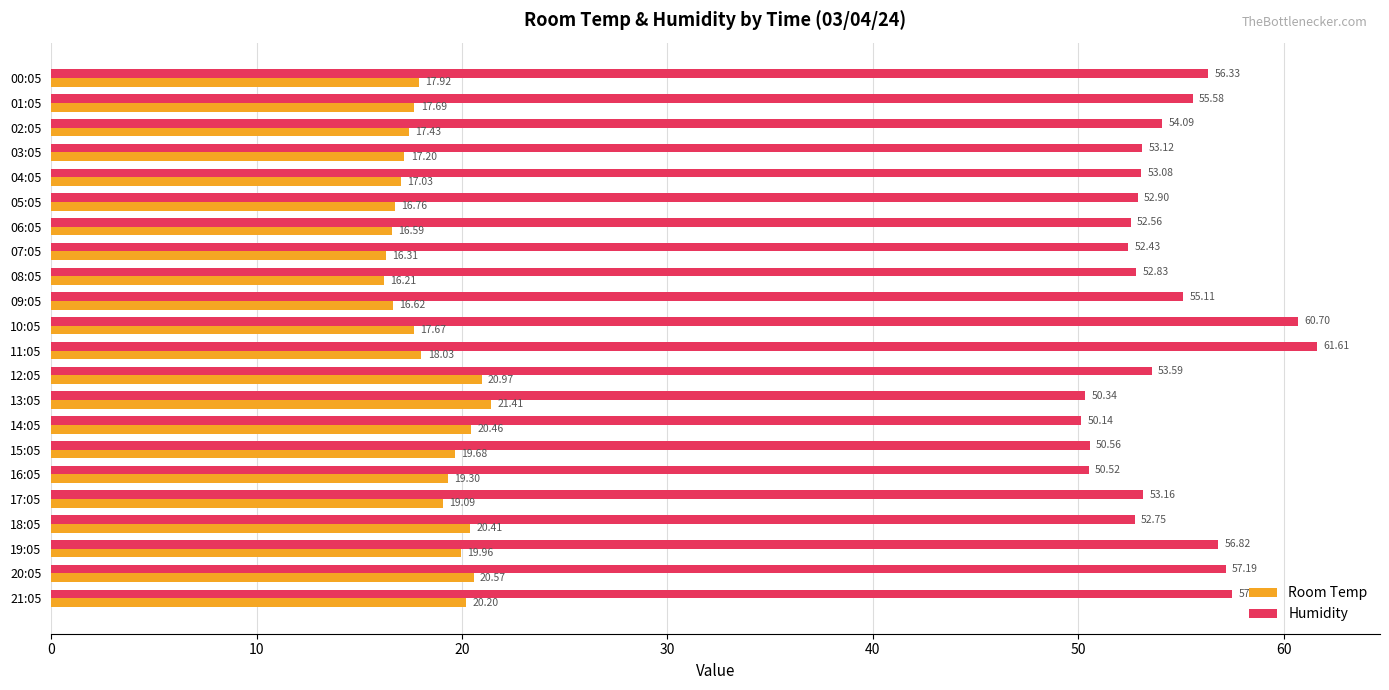

At how many categories does at least one series exceed 24?

22